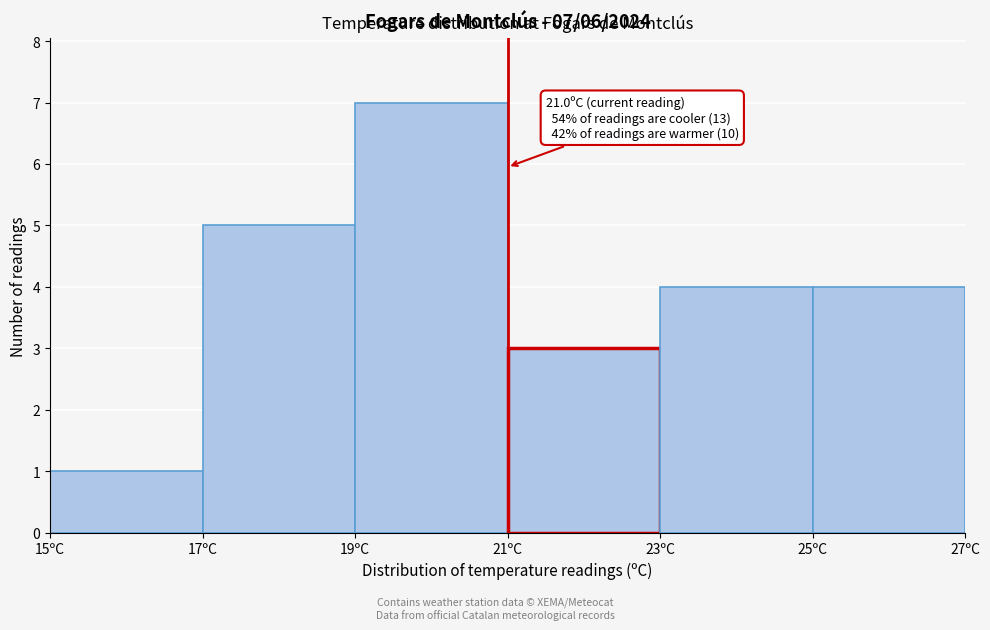

Over which range of the x-axis is the bar tallest?

19 to 21